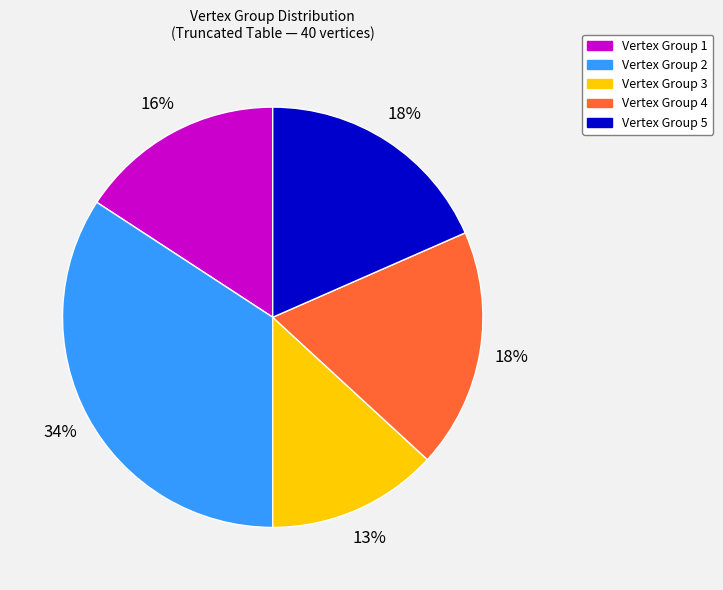

To the nearest percent, what is the average slice percentage?

20%